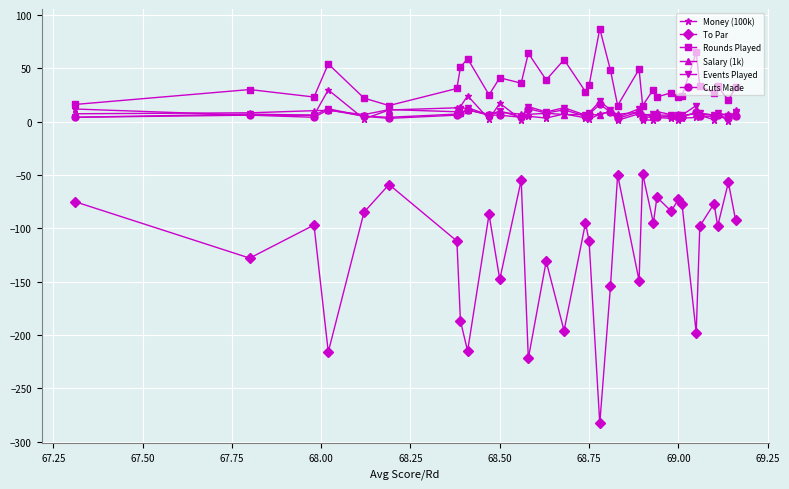

Which series has the largest total across all categories?

Rounds Played